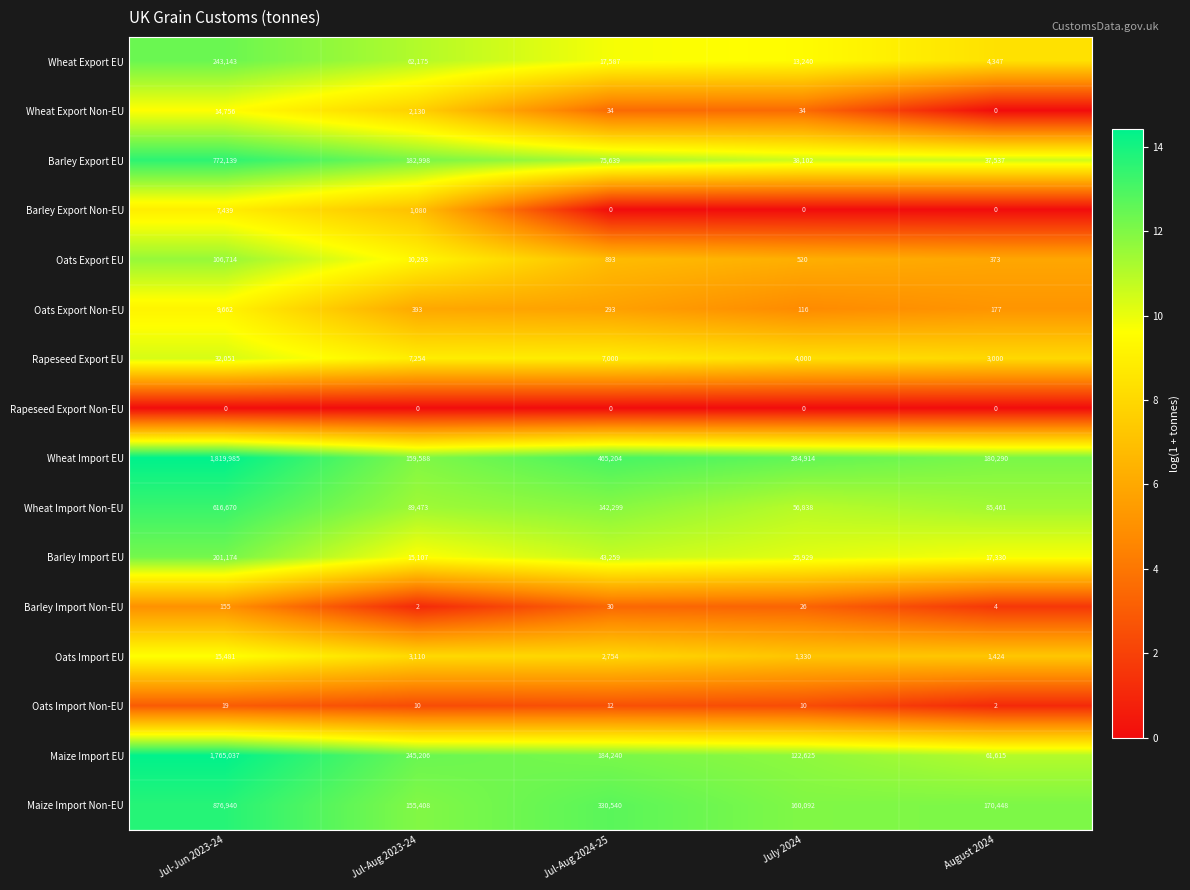

List the series in order of their peak value, highest first.

Wheat Import EU, Maize Import EU, Maize Import Non-EU, Barley Export EU, Wheat Import Non-EU, Wheat Export EU, Barley Import EU, Oats Export EU, Rapeseed Export EU, Oats Import EU, Wheat Export Non-EU, Oats Export Non-EU, Barley Export Non-EU, Barley Import Non-EU, Oats Import Non-EU, Rapeseed Export Non-EU